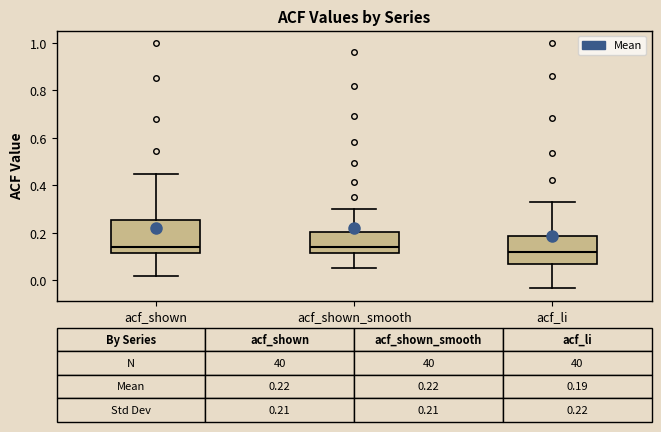

Comparing the boxes themselves (not the whiskers), which one is the tallest?

acf_shown